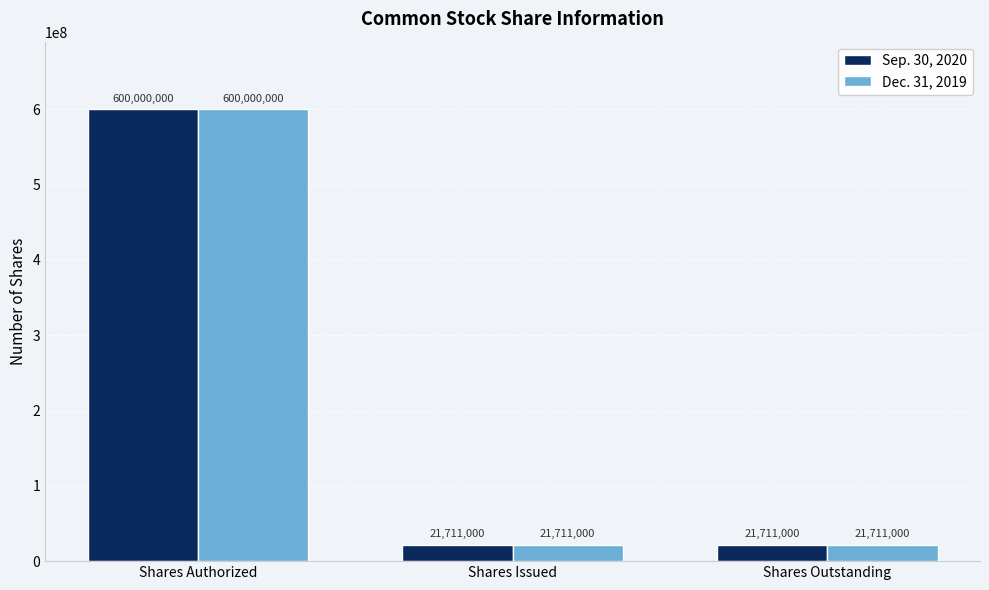

Which label corresponds to the largest value in the chart?

Shares Authorized